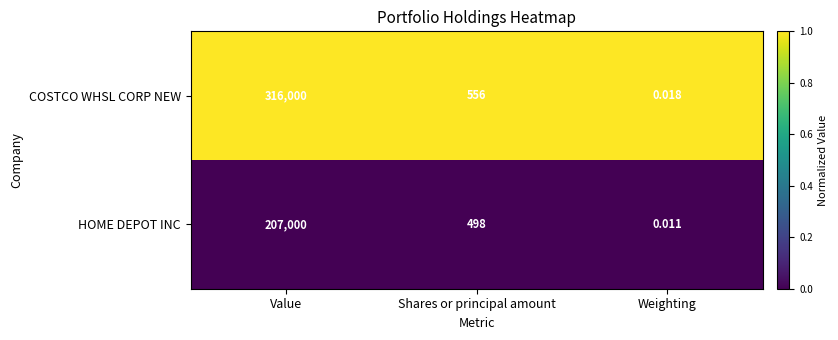

Between Value and Shares or principal amount, which series saw the biggest shift?

COSTCO WHSL CORP NEW